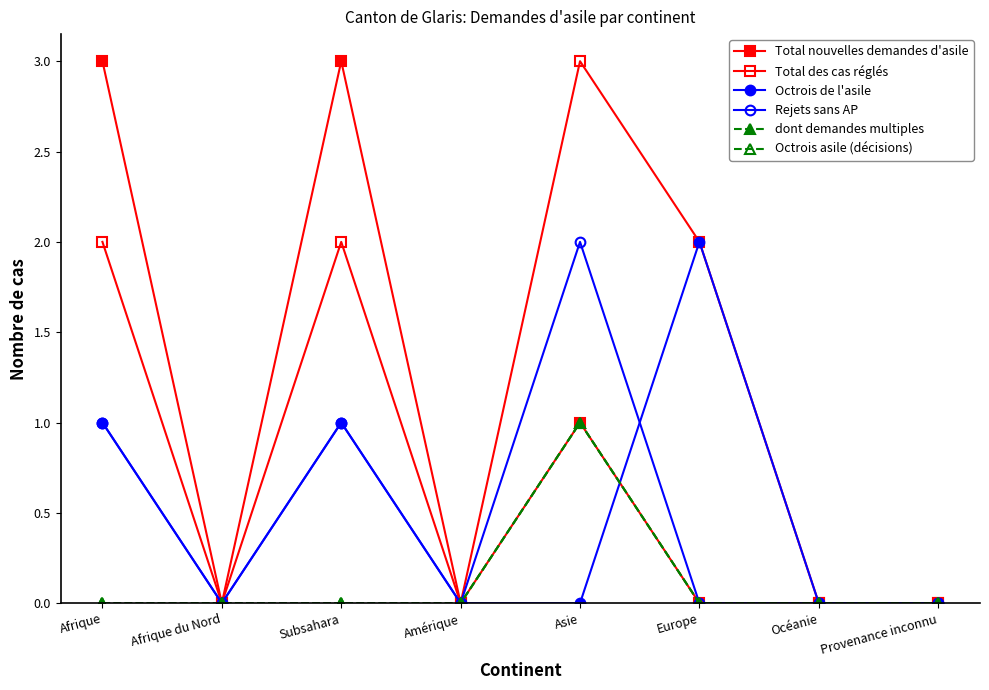

Does the chart have visible grid lines?

No